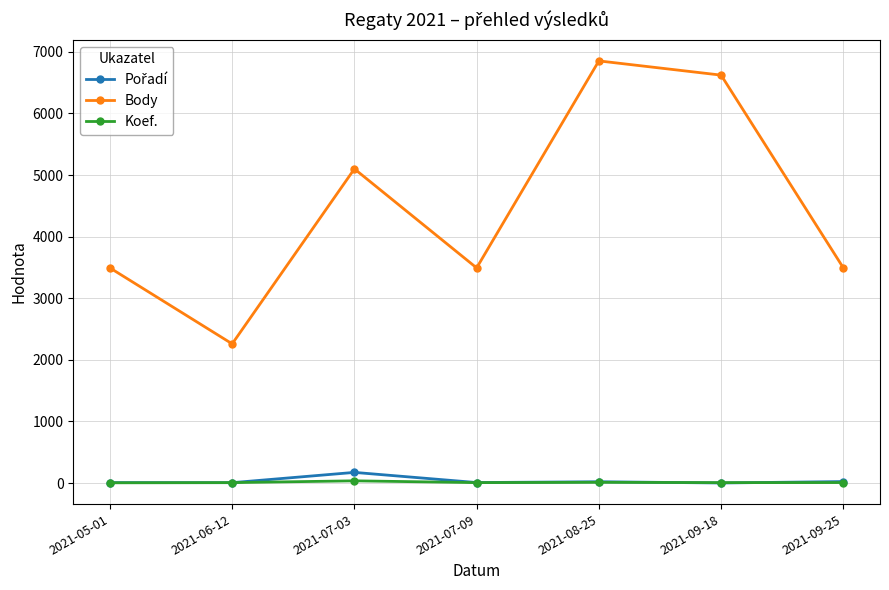

At which category does Body reach its first local peak?

2021-07-03